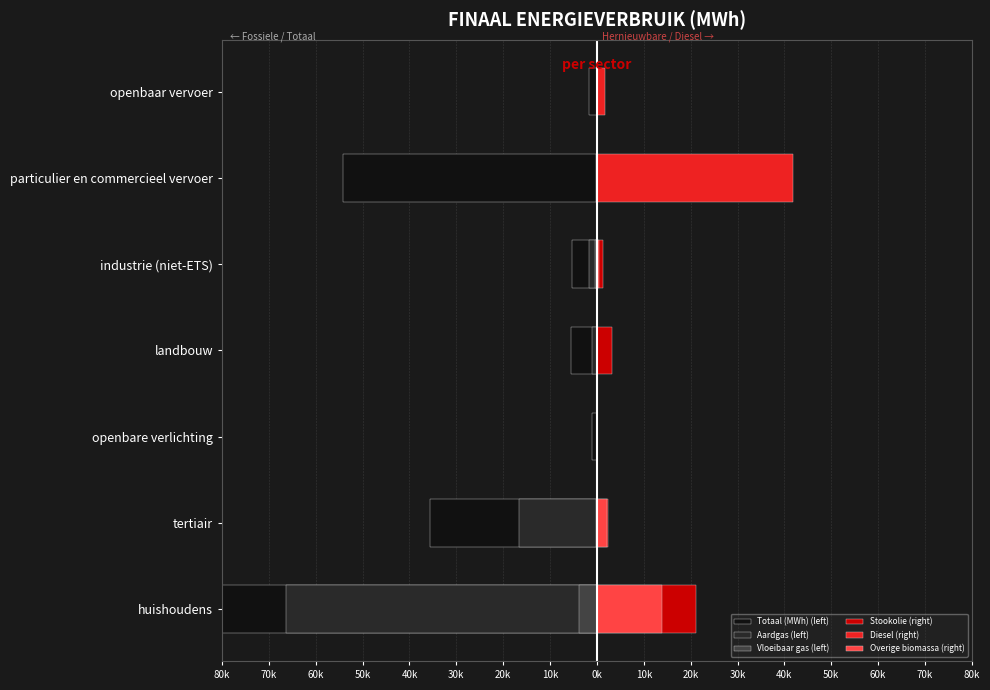

What value does the Vloeibaar gas (left) series have at tertiair?

-0.2